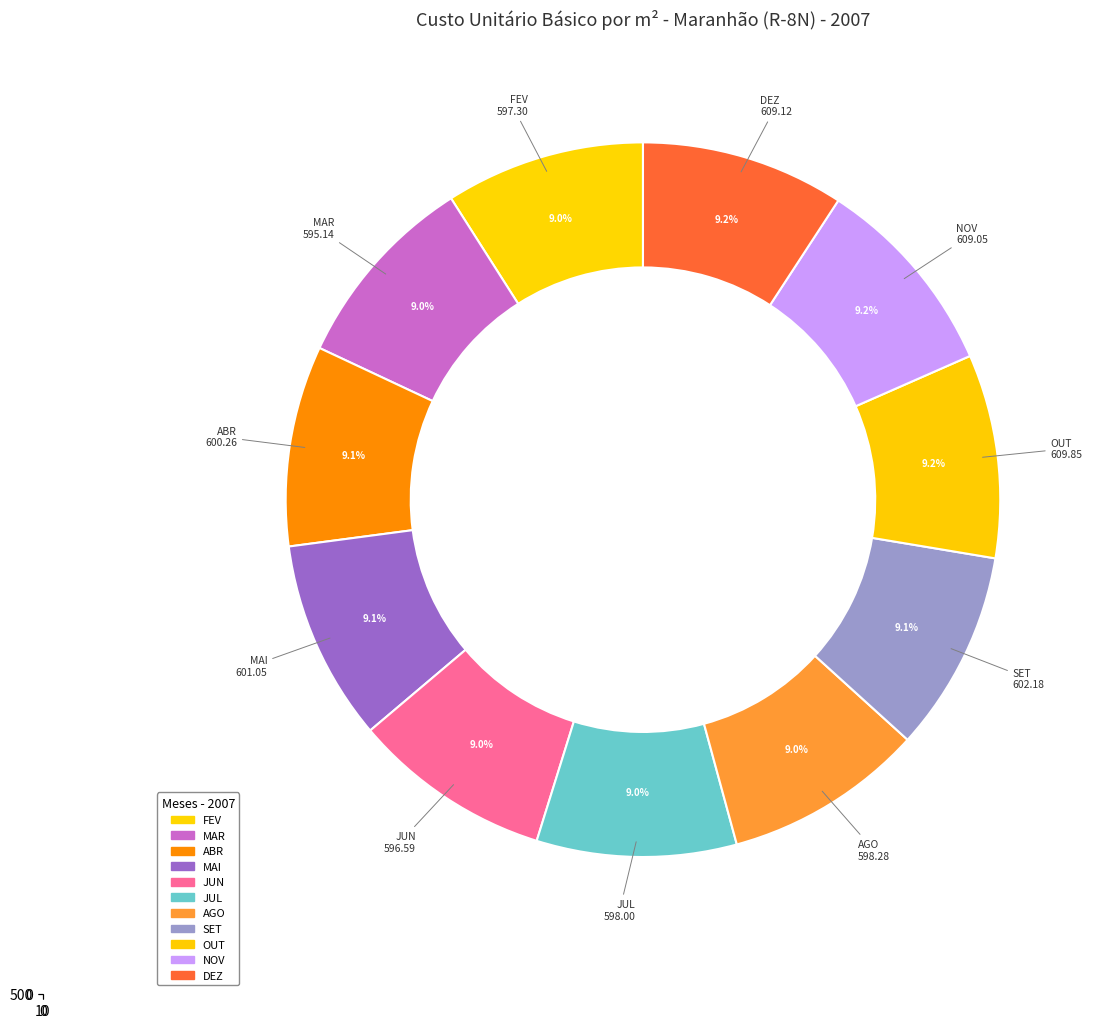

To the nearest percent, what is the average slice percentage?

9%